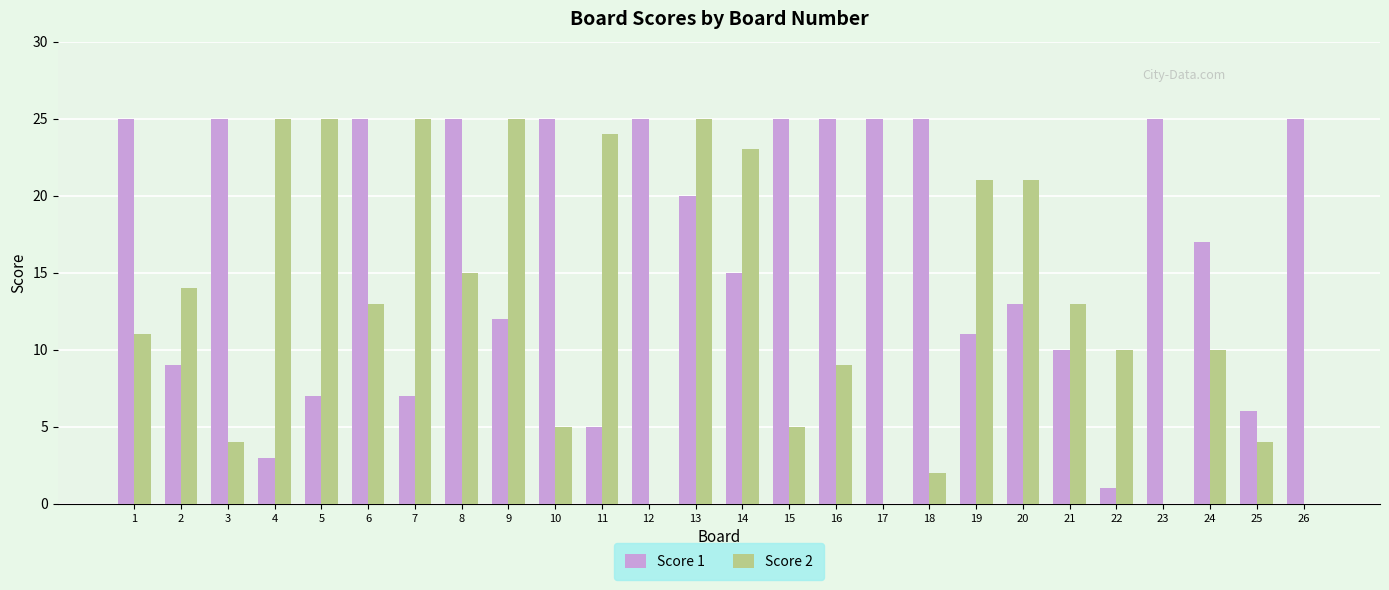

Reading left to right, what are all the values shown in this chart?

Score 1: 25	9	25	3	7	25	7	25	12	25	5	25	20	15	25	25	25	25	11	13	10	1	25	17	6	25
Score 2: 11	14	4	25	25	13	25	15	25	5	24	0	25	23	5	9	0	2	21	21	13	10	0	10	4	0